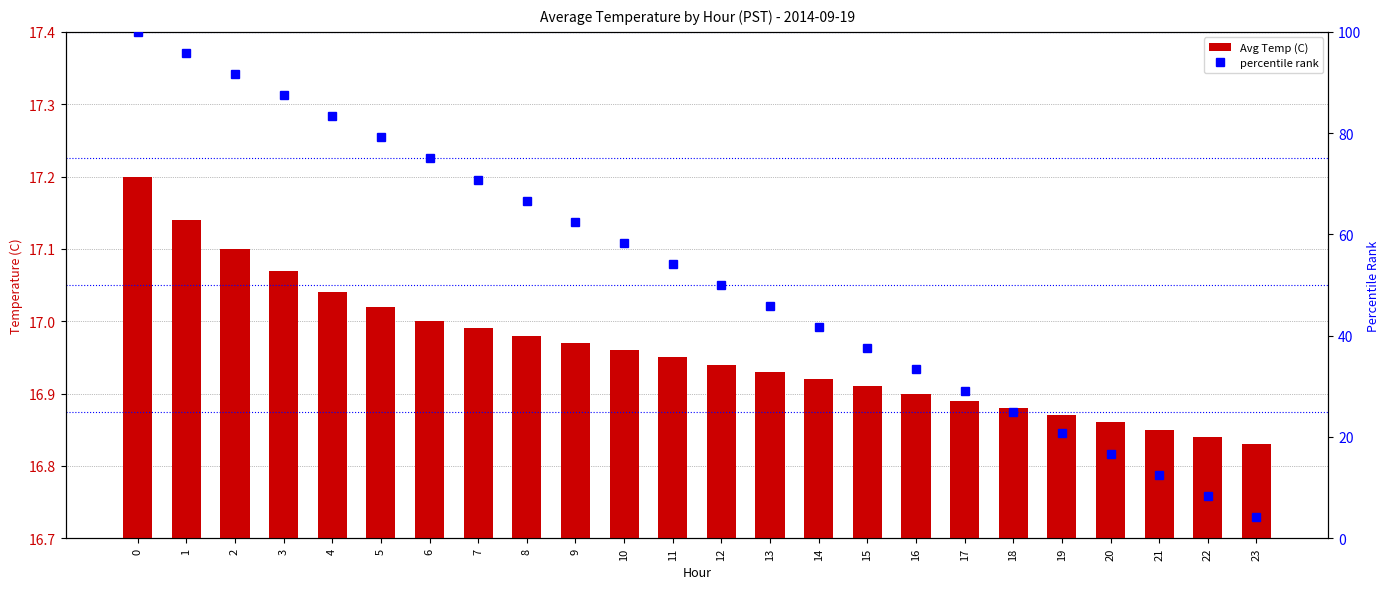

Which series has the largest total across all categories?

percentile rank